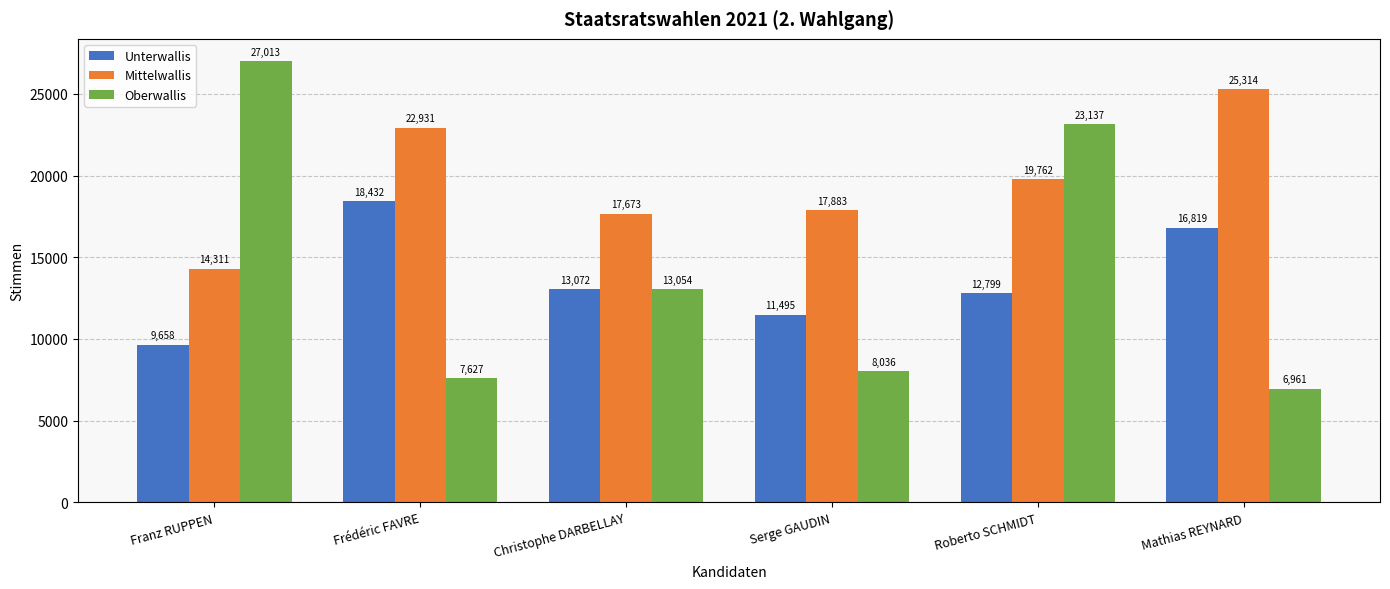

Does the chart contain stacked bars?

No